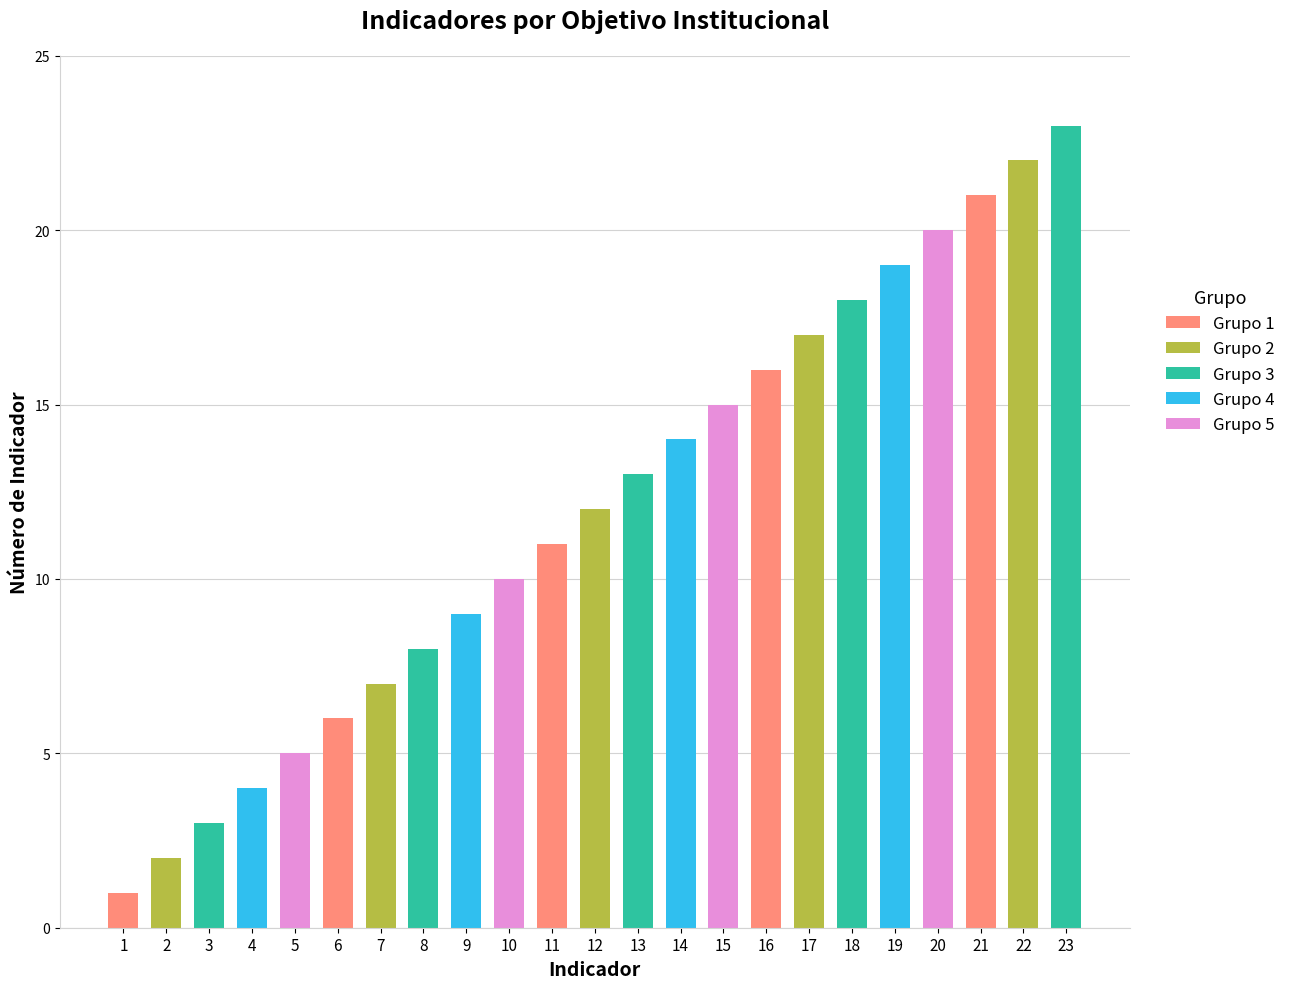

True or false: the data shows 19 at 19.

True